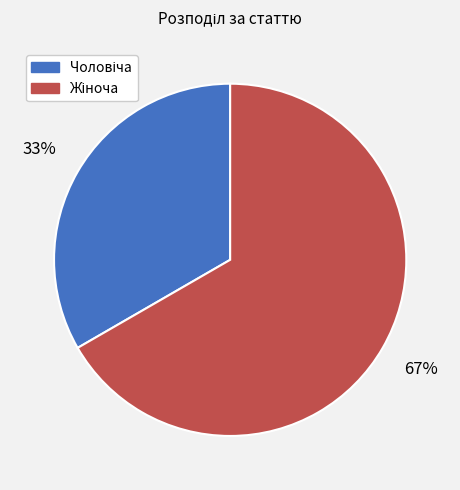

To the nearest percent, what is the average slice percentage?

50%